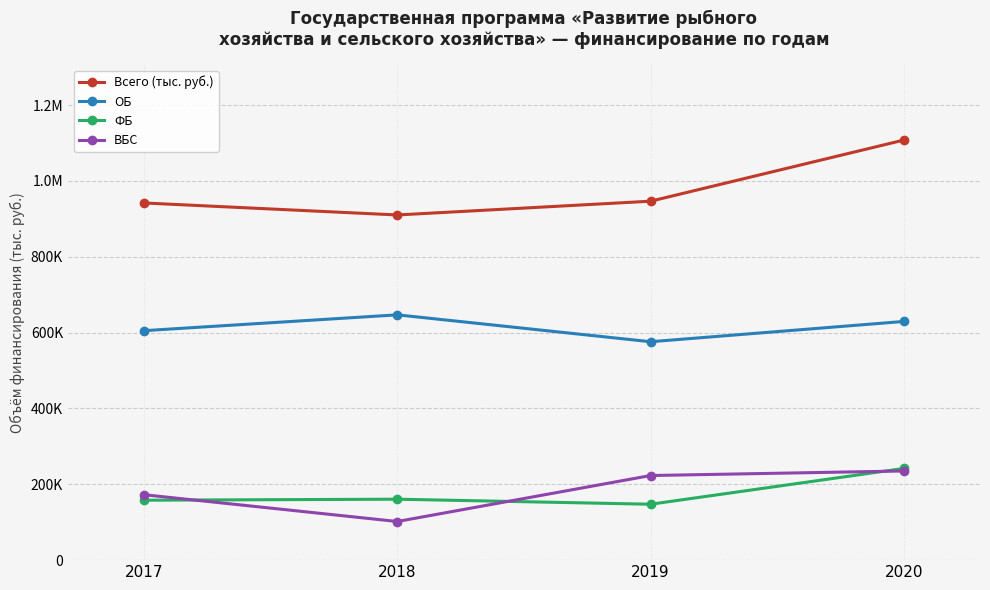

List the series in order of their peak value, highest first.

Всего (тыс. руб.), ОБ, ФБ, ВБС